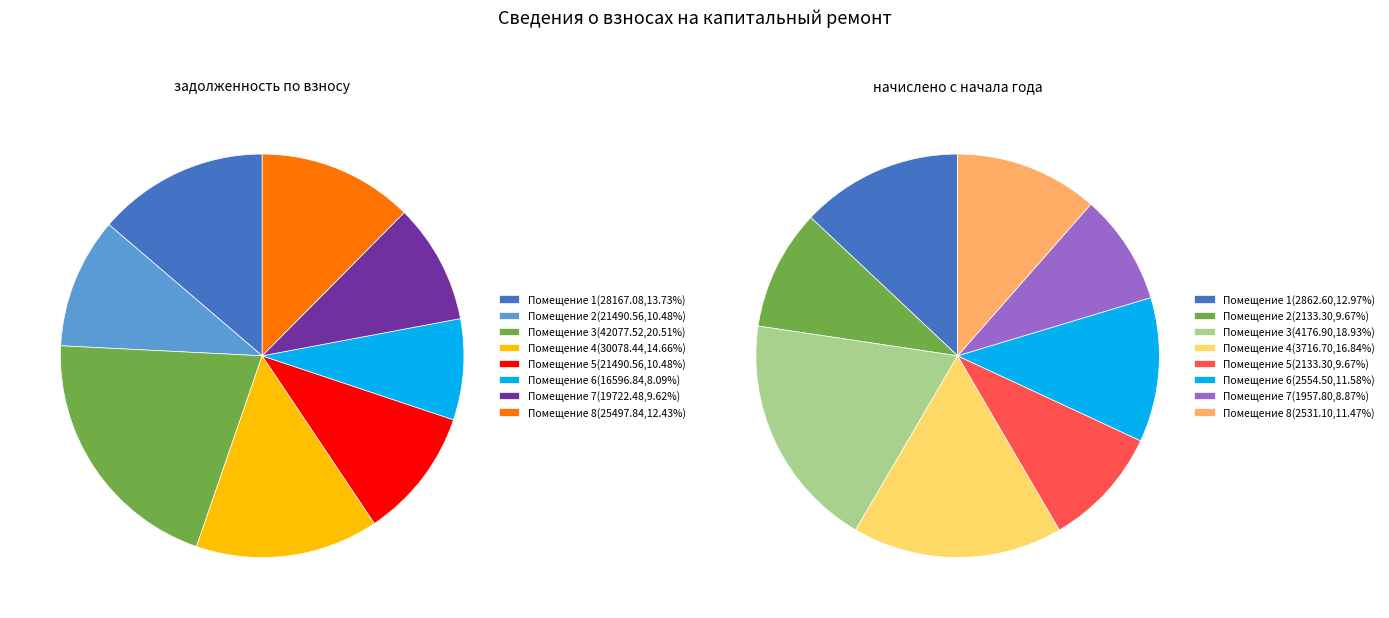

Which has a higher value, 3 or 6?

3